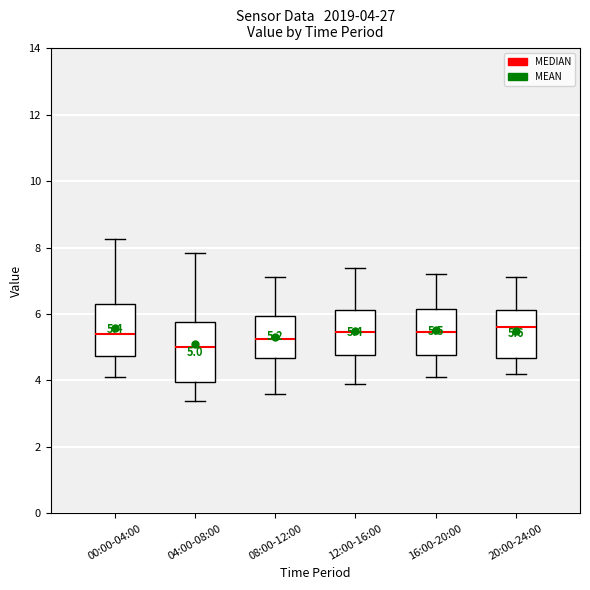

Which box is the tallest, from its lower edge to its upper edge?

04:00-08:00